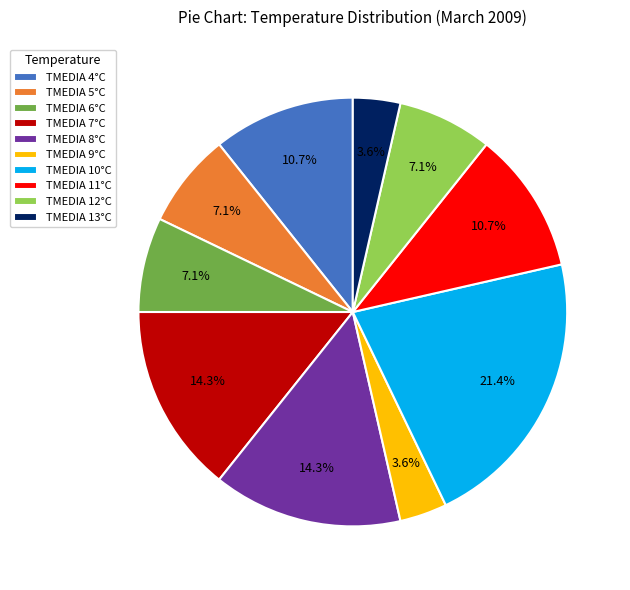

Which category has the biggest portion of the pie?

TMEDIA 10°C